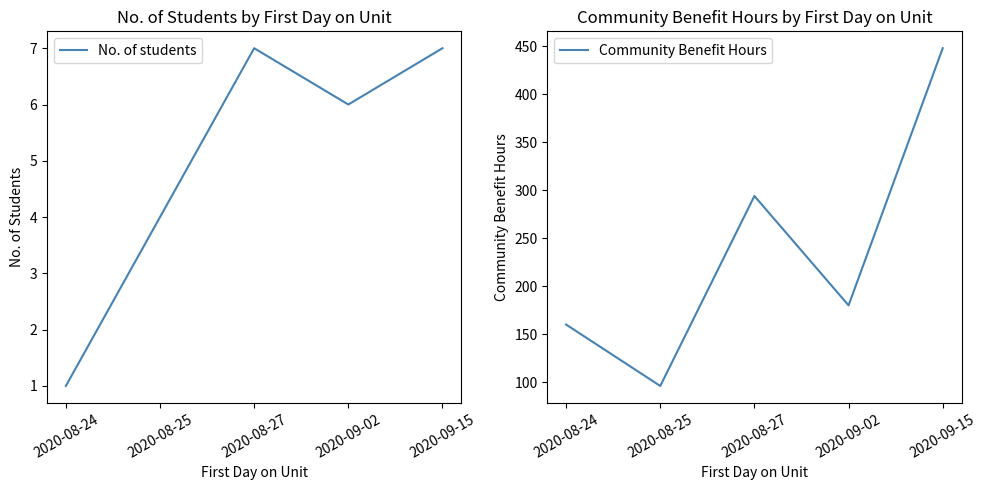

How many interior local peaks does the No. of students series have?

1